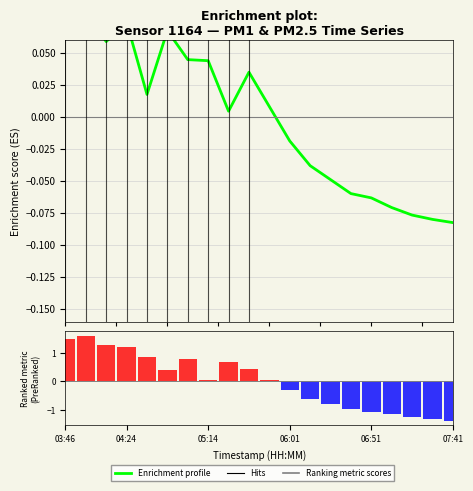

The Enrichment profile series shows -0.0 at 17. True or false?

False